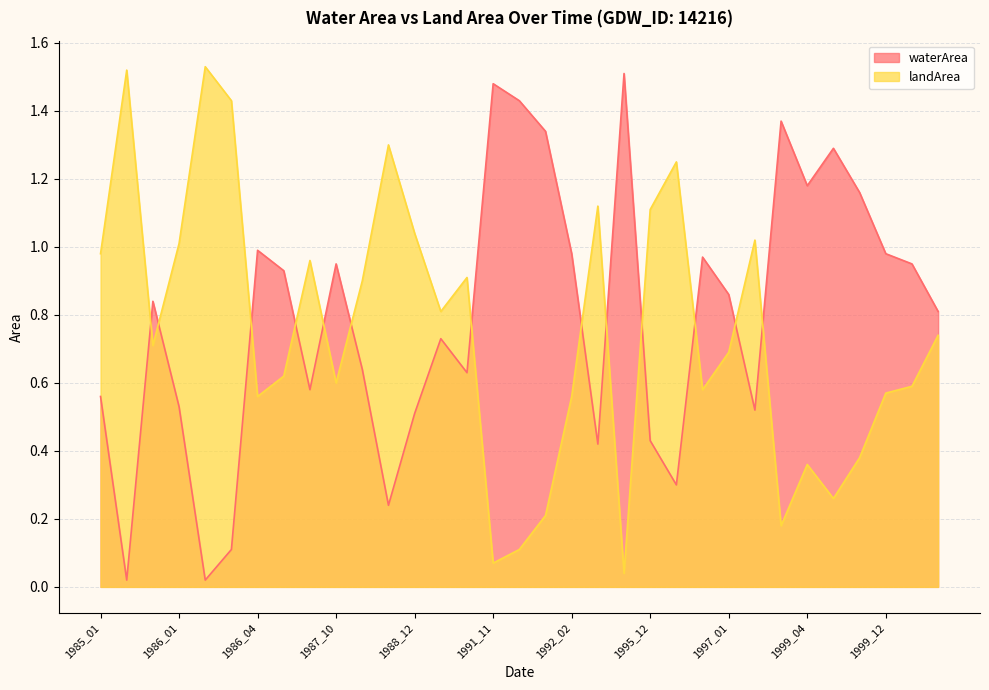

Which series ends up on top after the final intersection of waterArea and landArea?

waterArea